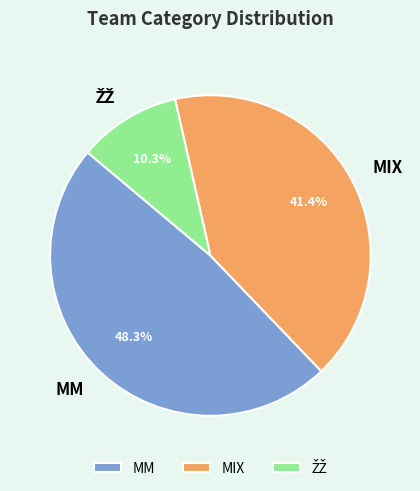

Combined, do MIX and MM account for over 50%?

Yes